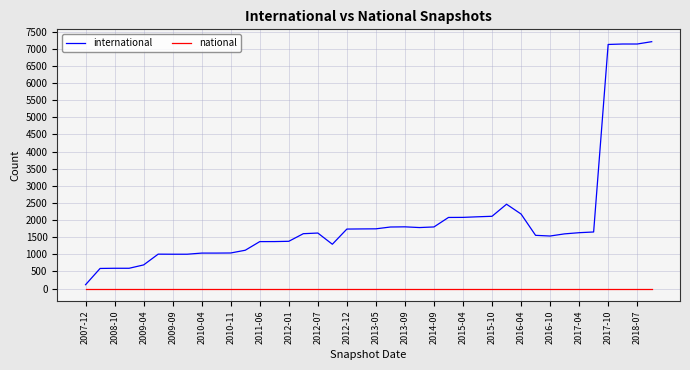

Which series has the largest total across all categories?

international